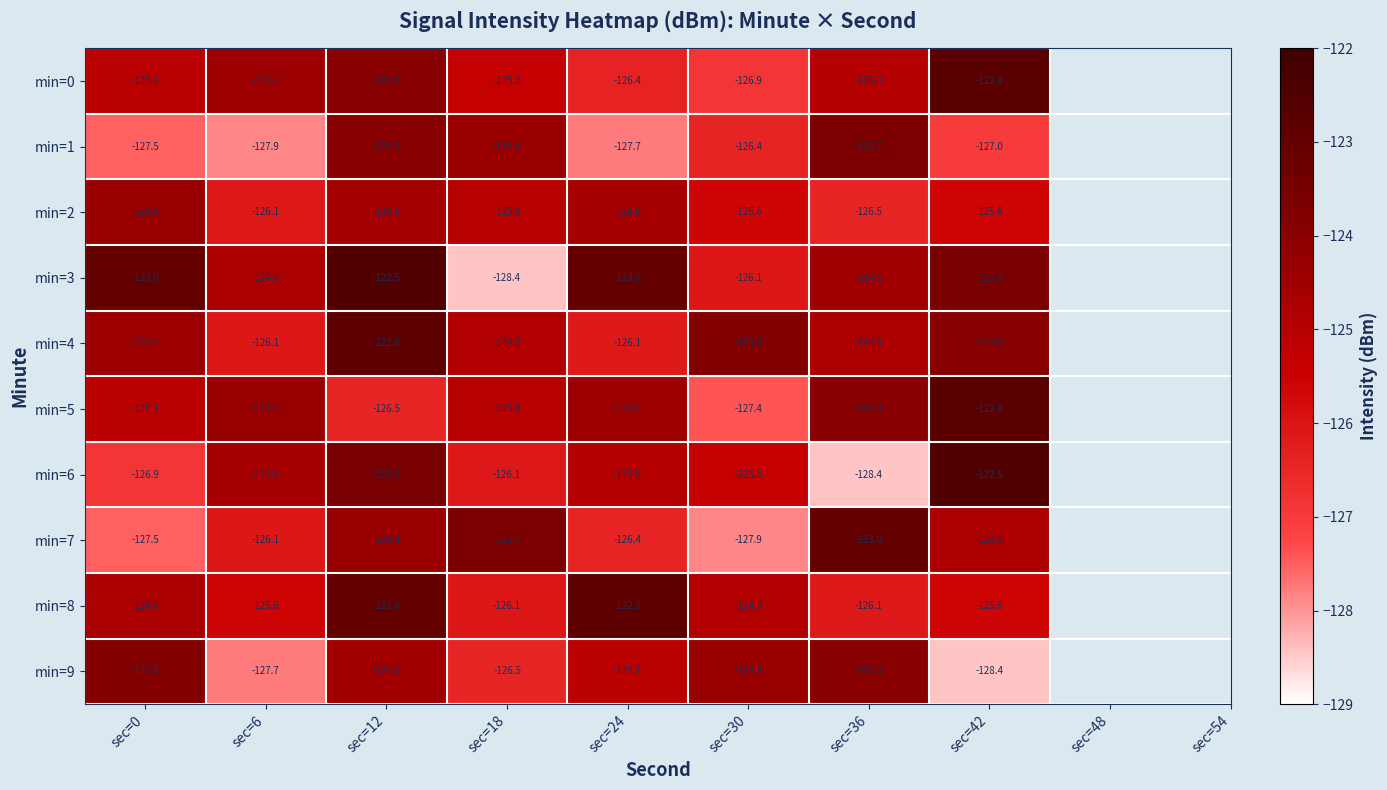

What is the approximate value of min=5 at sec=0?

-125.1